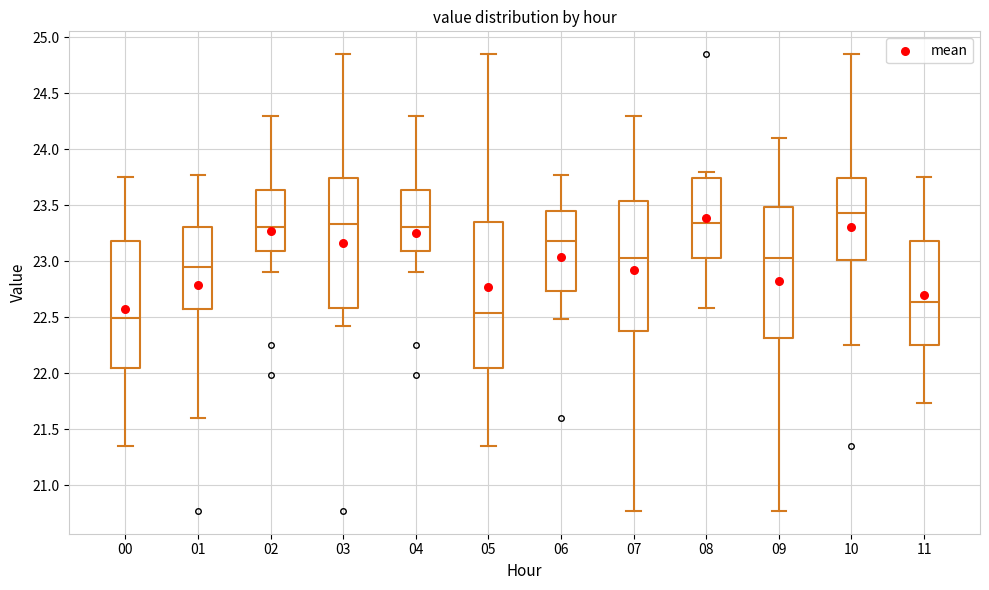

Reading left to right, read every box against the y-axis: the position of its median line, the range the box covers, and the ends of its whiskers. The values are not printed on the chart, so give them approximately, as read against the axis.

00: median 22.50, box 22.05 to 23.20, whiskers 21.35 to 23.75
01: median 22.95, box 22.60 to 23.30, whiskers 21.60 to 23.75
02: median 23.30, box 23.10 to 23.65, whiskers 22.90 to 24.30
03: median 23.35, box 22.60 to 23.75, whiskers 22.40 to 24.85
04: median 23.30, box 23.10 to 23.65, whiskers 22.90 to 24.30
05: median 22.55, box 22.05 to 23.35, whiskers 21.35 to 24.85
06: median 23.20, box 22.75 to 23.45, whiskers 22.50 to 23.75
07: median 23.05, box 22.40 to 23.55, whiskers 20.75 to 24.30
08: median 23.35, box 23.05 to 23.75, whiskers 22.60 to 23.80
09: median 23.05, box 22.30 to 23.50, whiskers 20.75 to 24.10
10: median 23.45, box 23.00 to 23.75, whiskers 22.25 to 24.85
11: median 22.65, box 22.25 to 23.20, whiskers 21.75 to 23.75